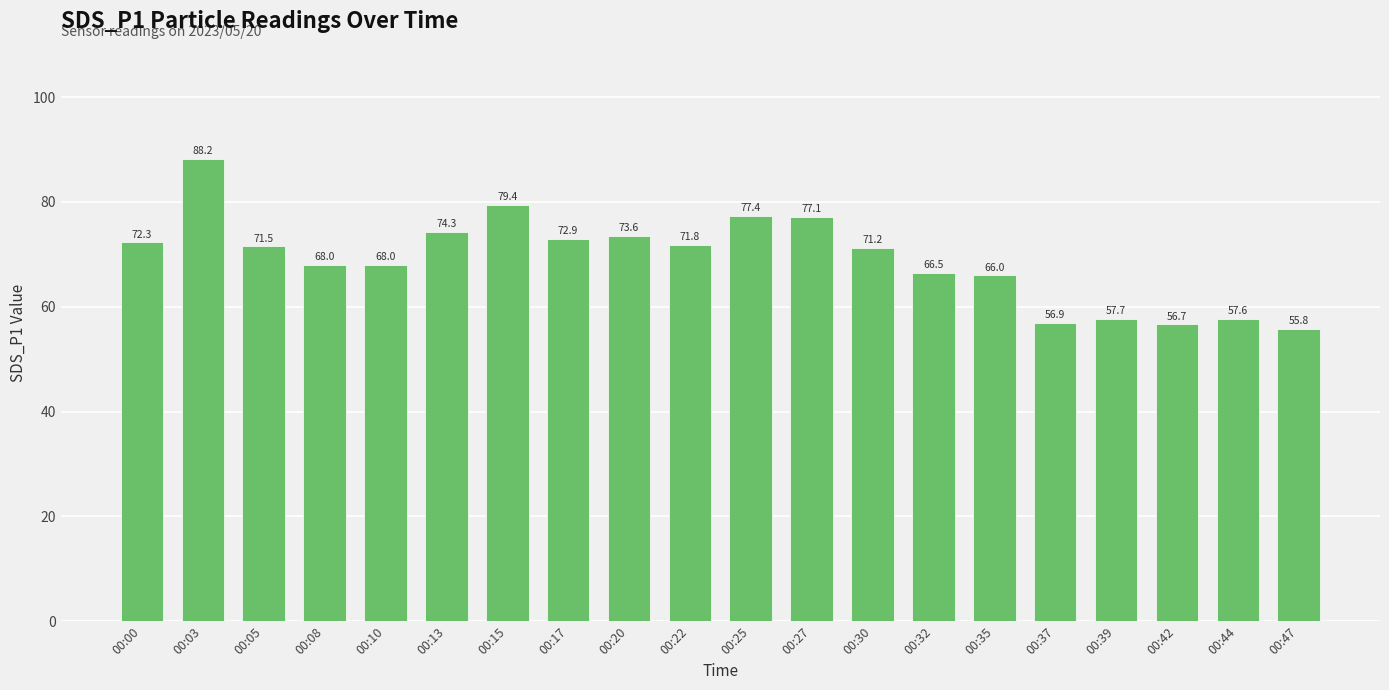

The value at 00:42 is 38.5. True or false?

False